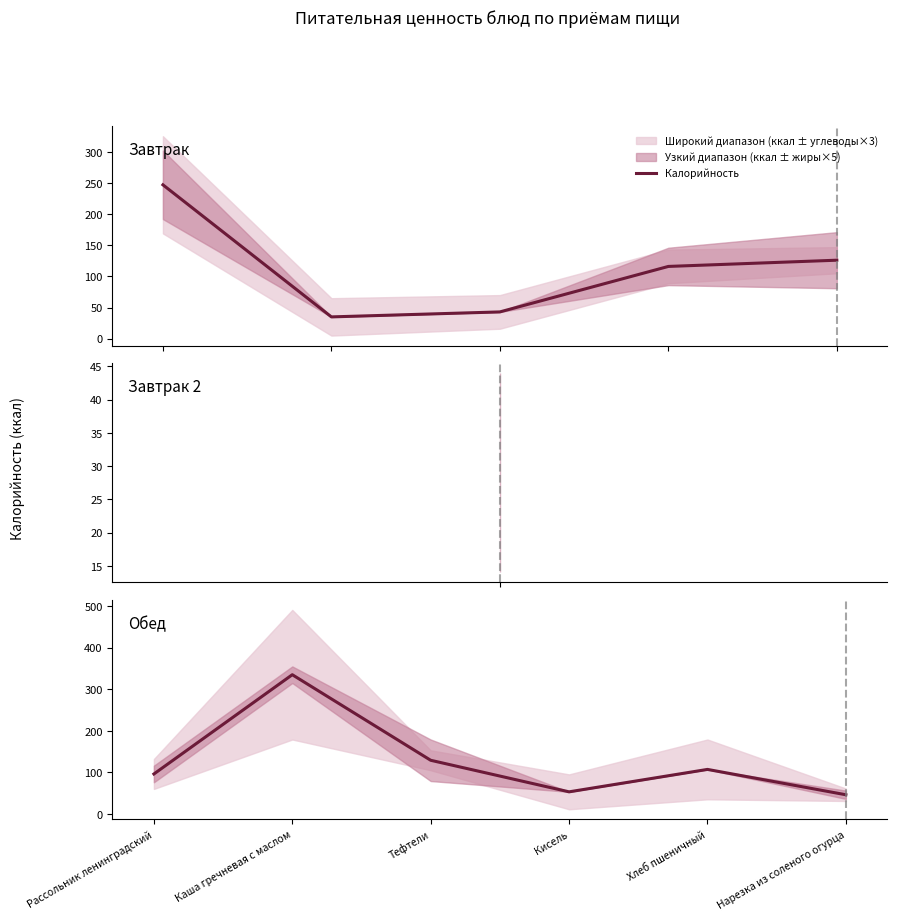

Reading right to left, extract all data points from this chart.

46	107	53	129	335	96